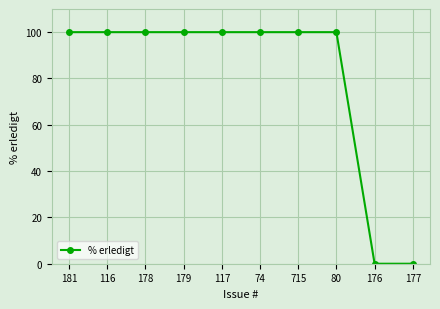

The value at 117 is 34. True or false?

False